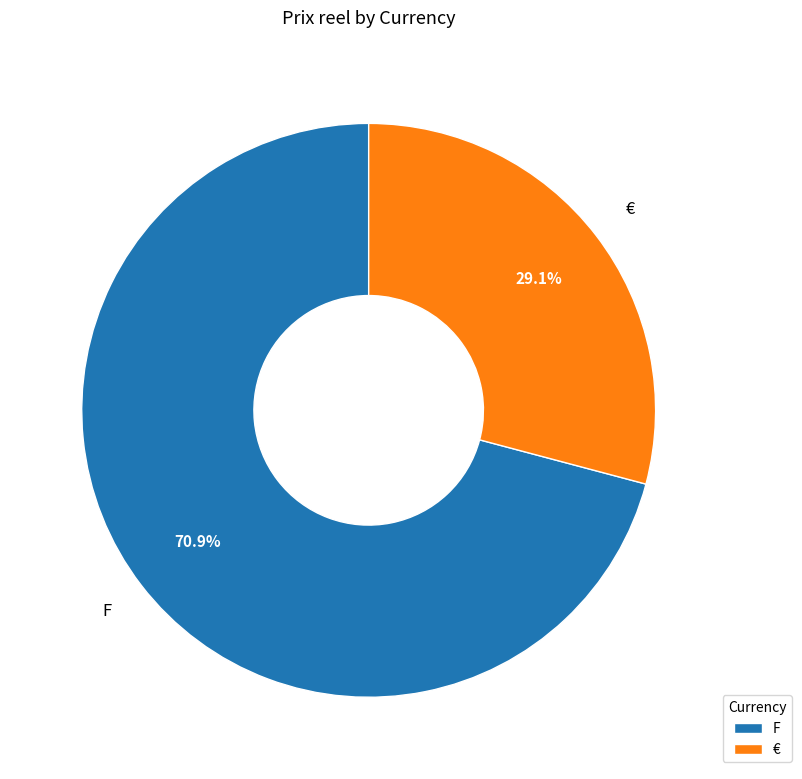

Does € account for over 50% of the chart?

No